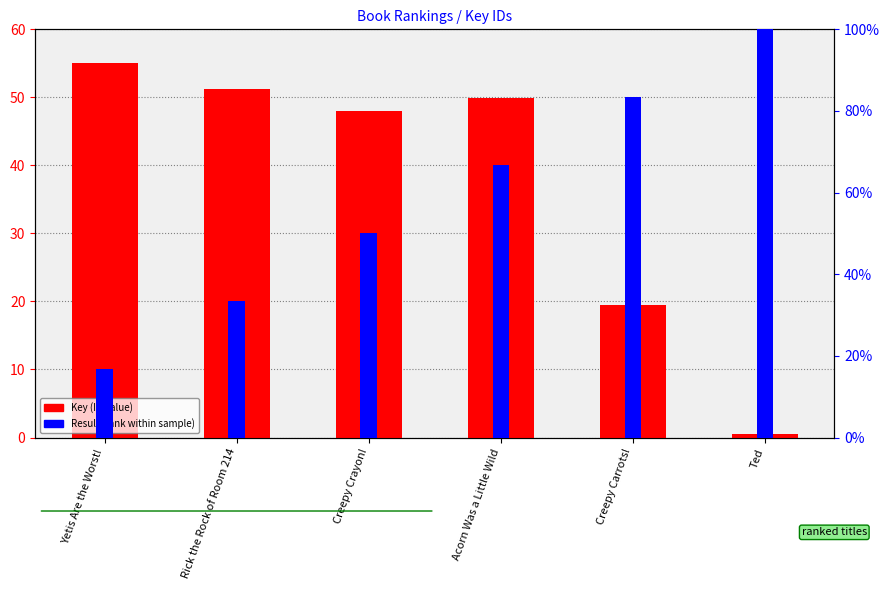

What is the difference between the highest and lowest values at Rick the Rock of Room 214?

17.9